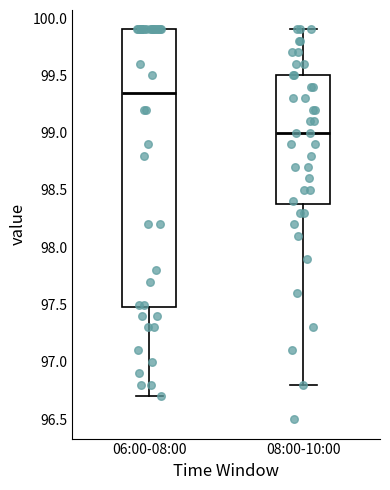

Which box is the tallest, from its lower edge to its upper edge?

06:00-08:00